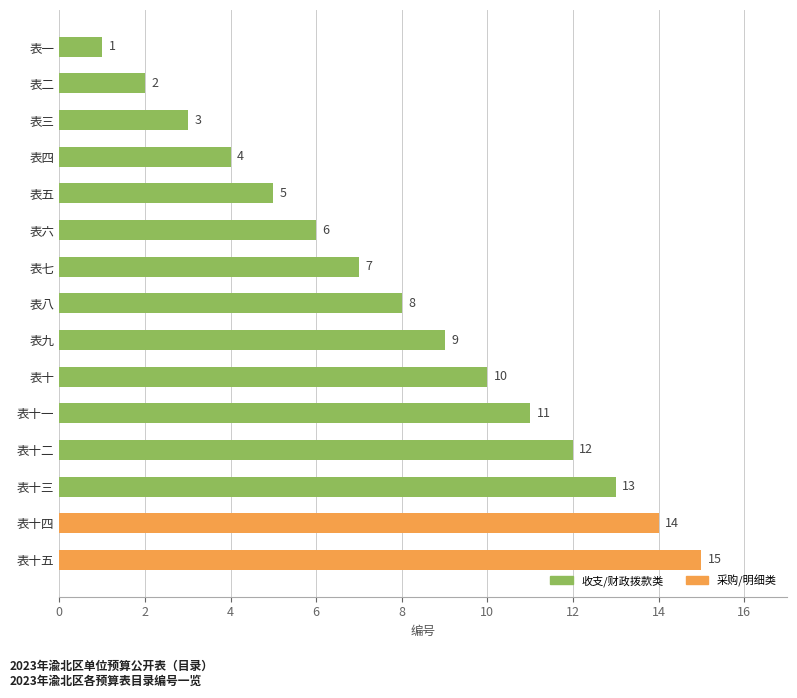

Rank the categories by value from lowest to highest.

表一, 表二, 表三, 表四, 表五, 表六, 表七, 表八, 表九, 表十, 表十一, 表十二, 表十三, 表十四, 表十五